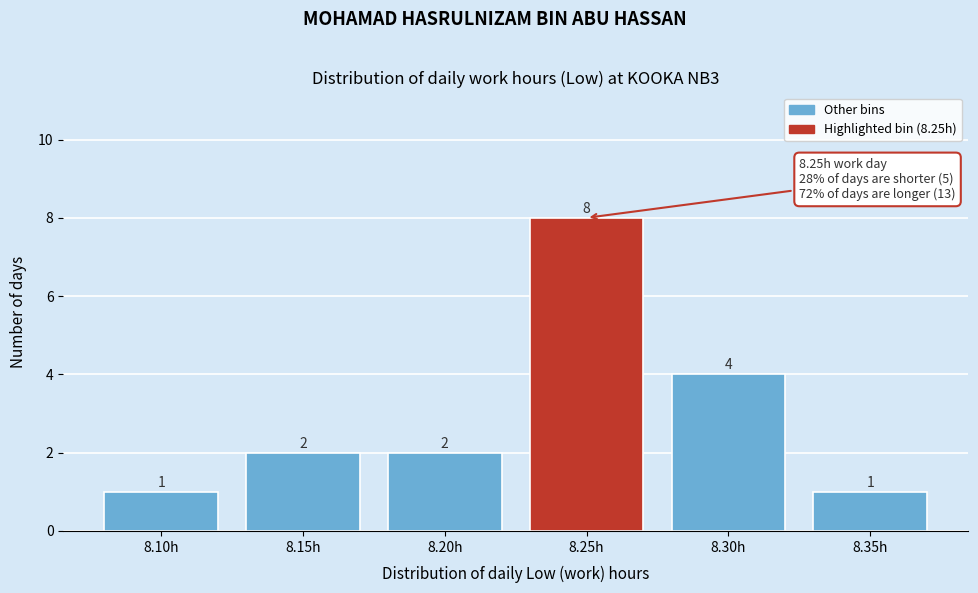

Reading left to right, what are all the values shown in this chart?

8.10h=1	8.15h=2	8.20h=2	8.25h=8	8.30h=4	8.35h=1